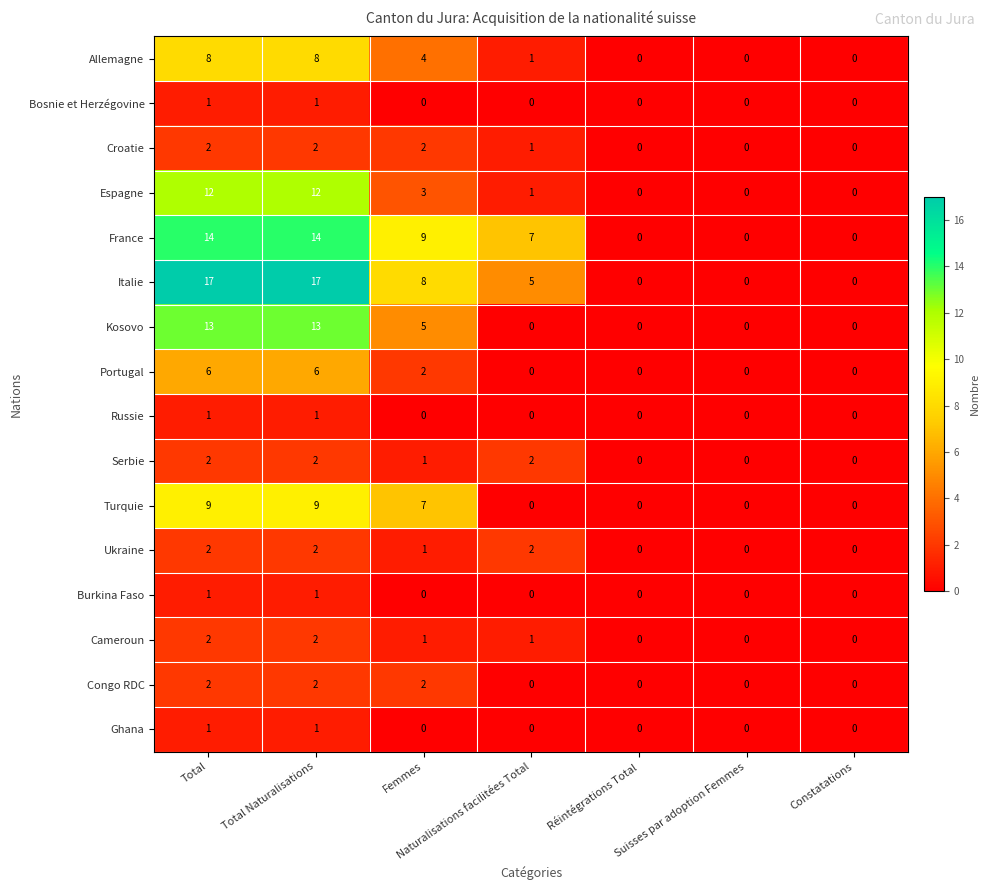

What is the spread (max minus min) of values at Naturalisations facilitées Total?

7